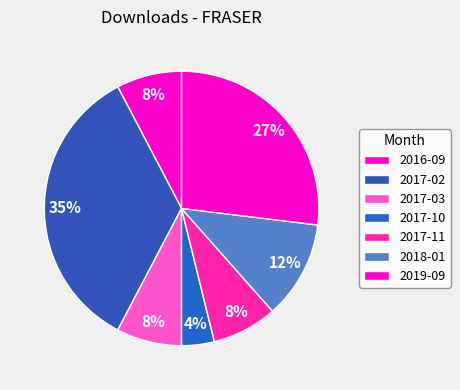

Count the number of slices in the pie.

7